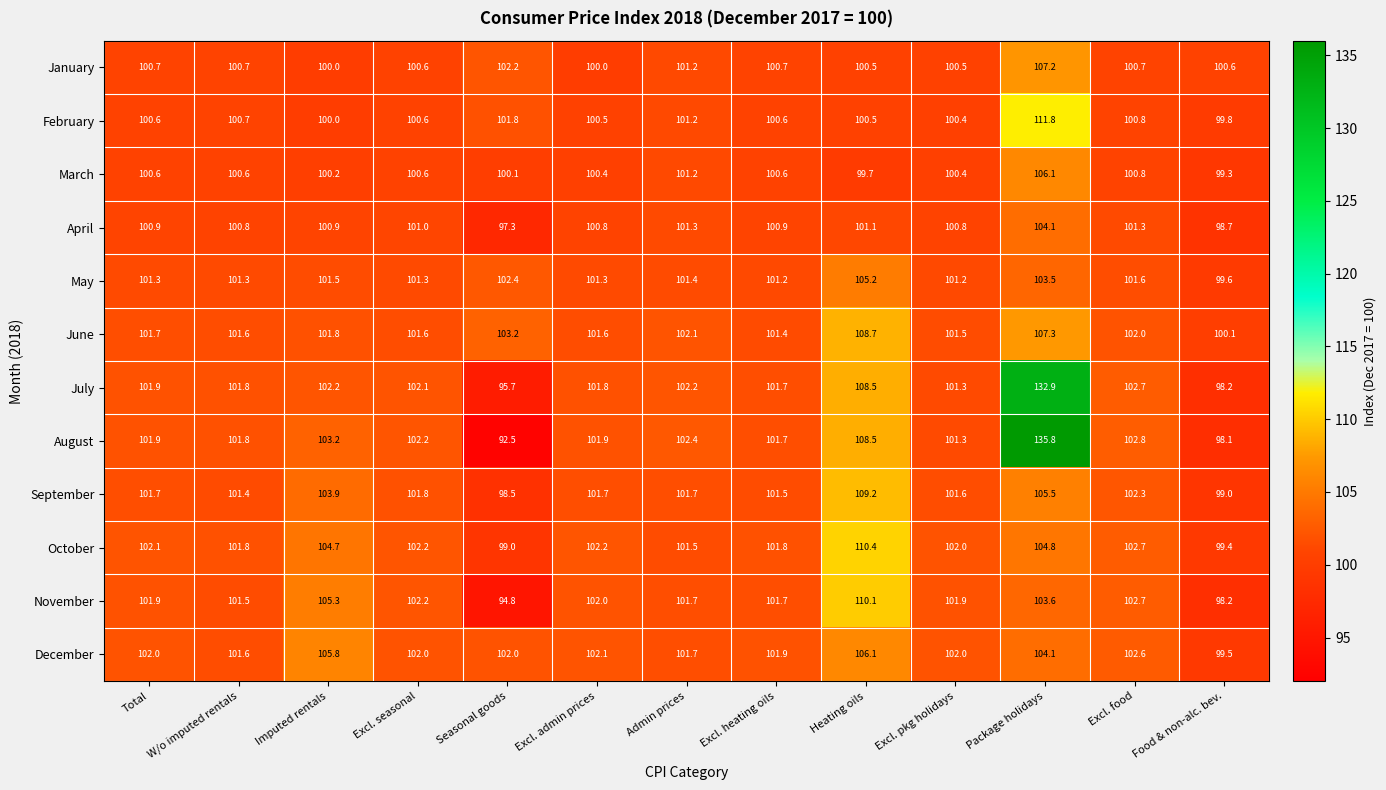

Is it true that May equals 67.0 at Heating oils?

False